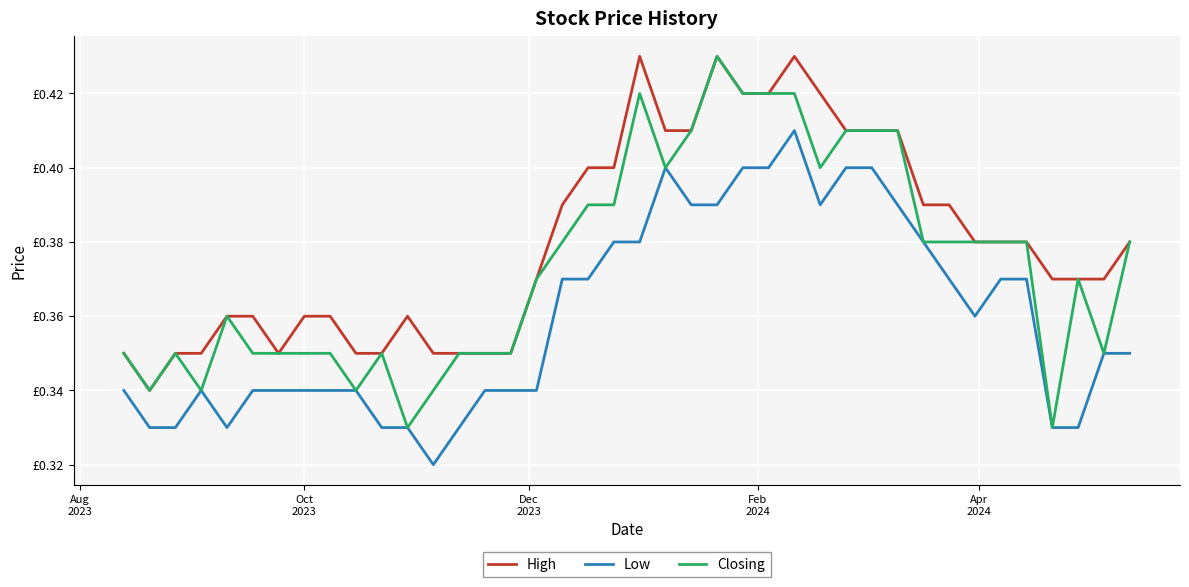

Reading left to right, extract all data points from this chart.

High: 0.3	0.3	0.3	0.3	0.4	0.4	0.3	0.4	0.4	0.3	0.3	0.4	0.3	0.3	0.3	0.3	0.4	0.4	0.4	0.4	0.4	0.4	0.4	0.4	0.4	0.4	0.4	0.4	0.4	0.4	0.4	0.4	0.4	0.4	0.4	0.4	0.4	0.4	0.4	0.4
Low: 0.3	0.3	0.3	0.3	0.3	0.3	0.3	0.3	0.3	0.3	0.3	0.3	0.3	0.3	0.3	0.3	0.3	0.4	0.4	0.4	0.4	0.4	0.4	0.4	0.4	0.4	0.4	0.4	0.4	0.4	0.4	0.4	0.4	0.4	0.4	0.4	0.3	0.3	0.3	0.3
Closing: 0.3	0.3	0.3	0.3	0.4	0.3	0.3	0.3	0.3	0.3	0.3	0.3	0.3	0.3	0.3	0.3	0.4	0.4	0.4	0.4	0.4	0.4	0.4	0.4	0.4	0.4	0.4	0.4	0.4	0.4	0.4	0.4	0.4	0.4	0.4	0.4	0.3	0.4	0.3	0.4